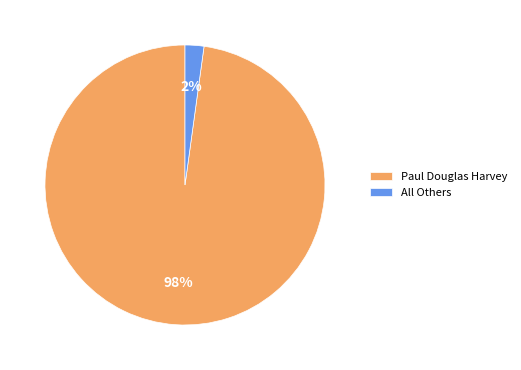

How many segments does this pie chart have?

2